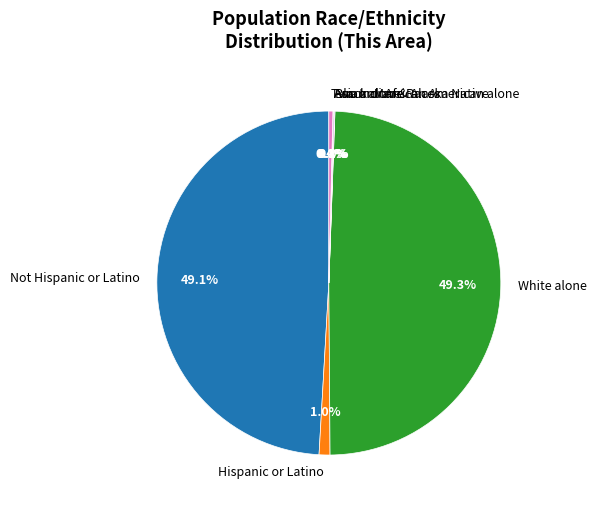

What is the ratio of the value at White alone to the value at Not Hispanic or Latino?

1.0